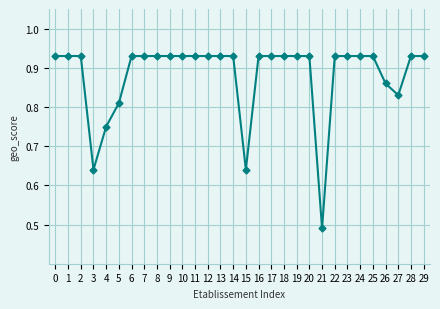

At which label is the value closest to 0?

21